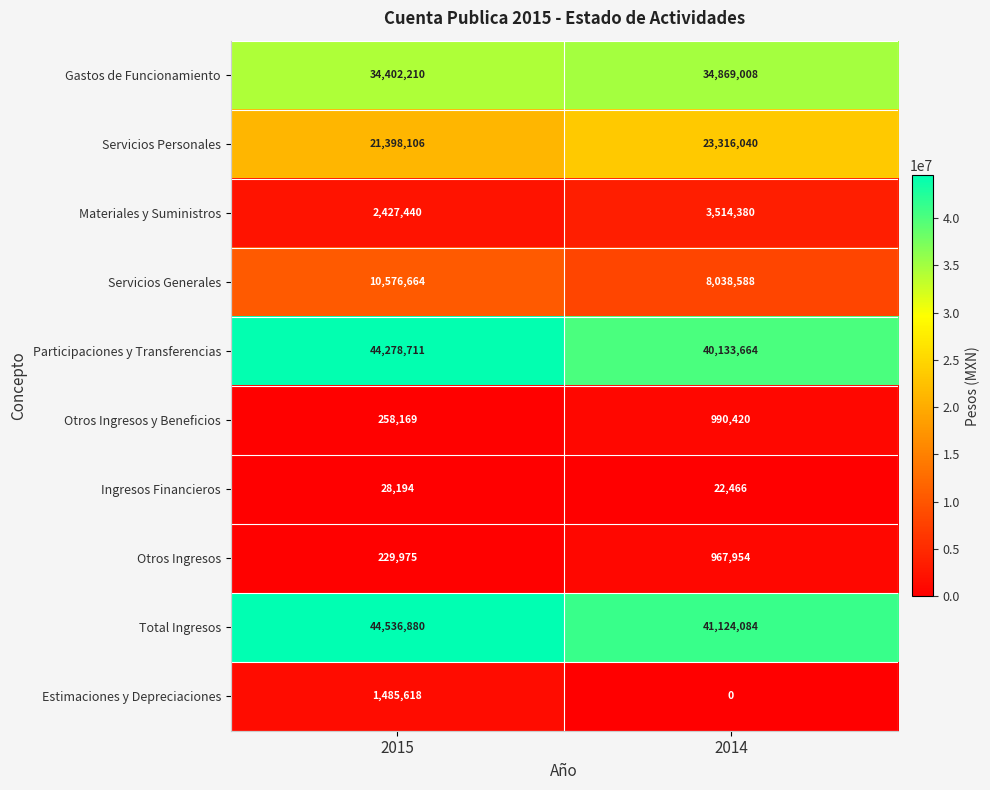

What is the approximate value of Materiales y Suministros at 2015?

2427440